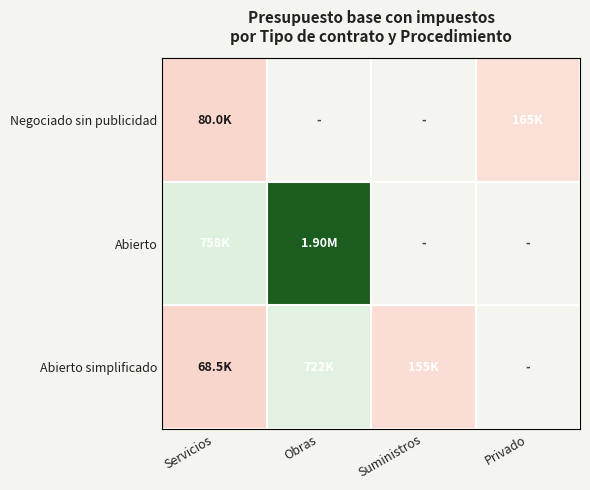

What is the sum of the Abierto values at Servicios and Obras?

2656988.6